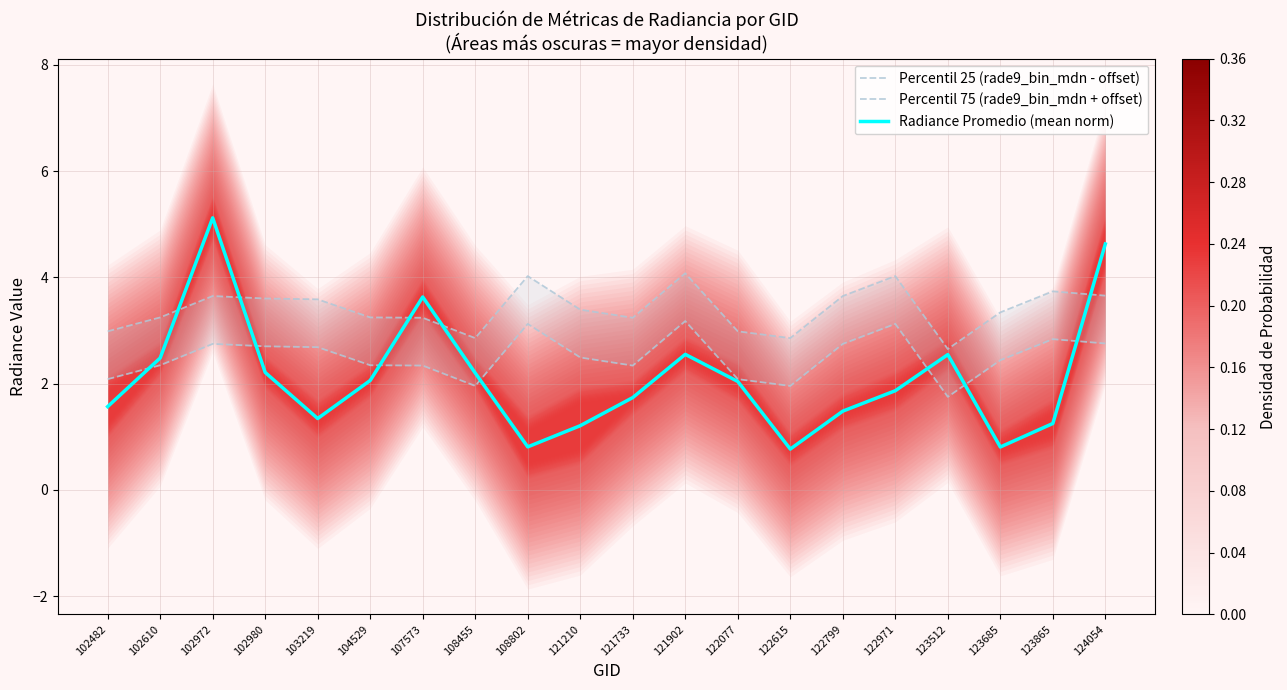

What is the maximum value shown in the chart?

5.1